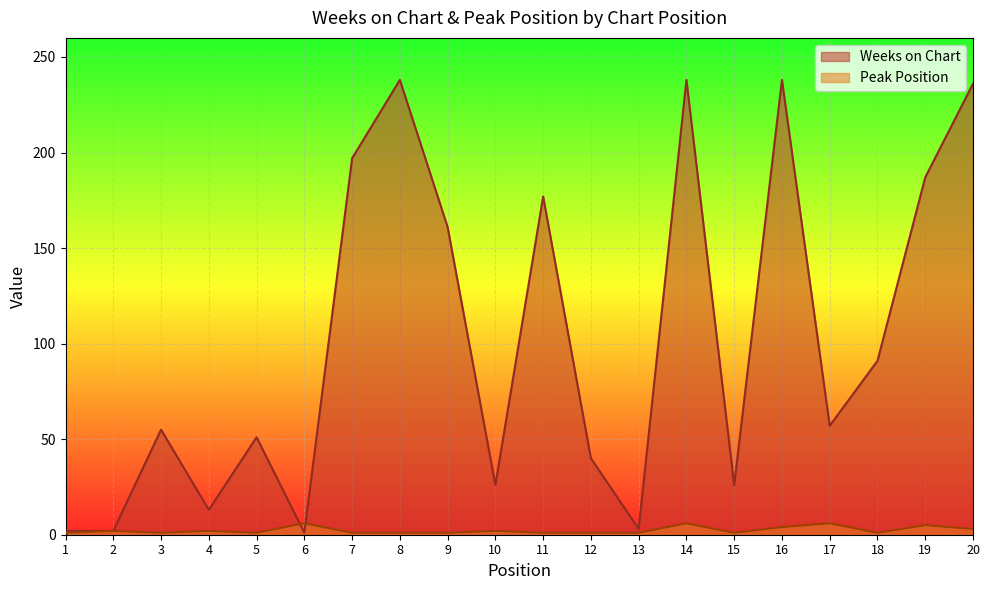

What are all the series names shown in the legend?

Weeks on Chart, Peak Position